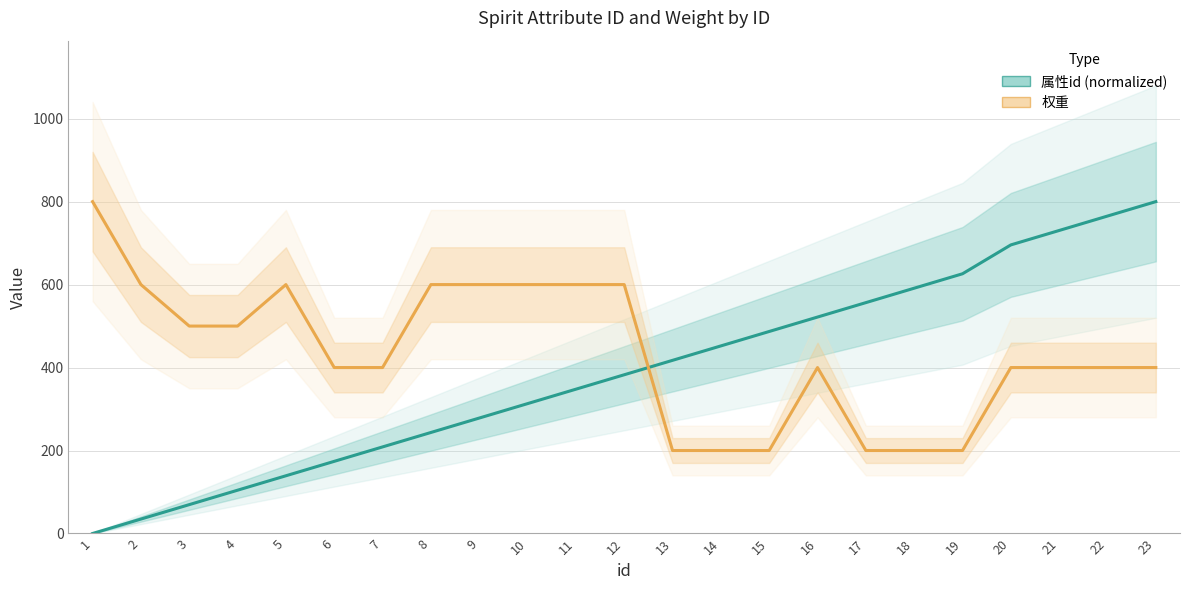

Is this an area chart (filled region under the line)?

No